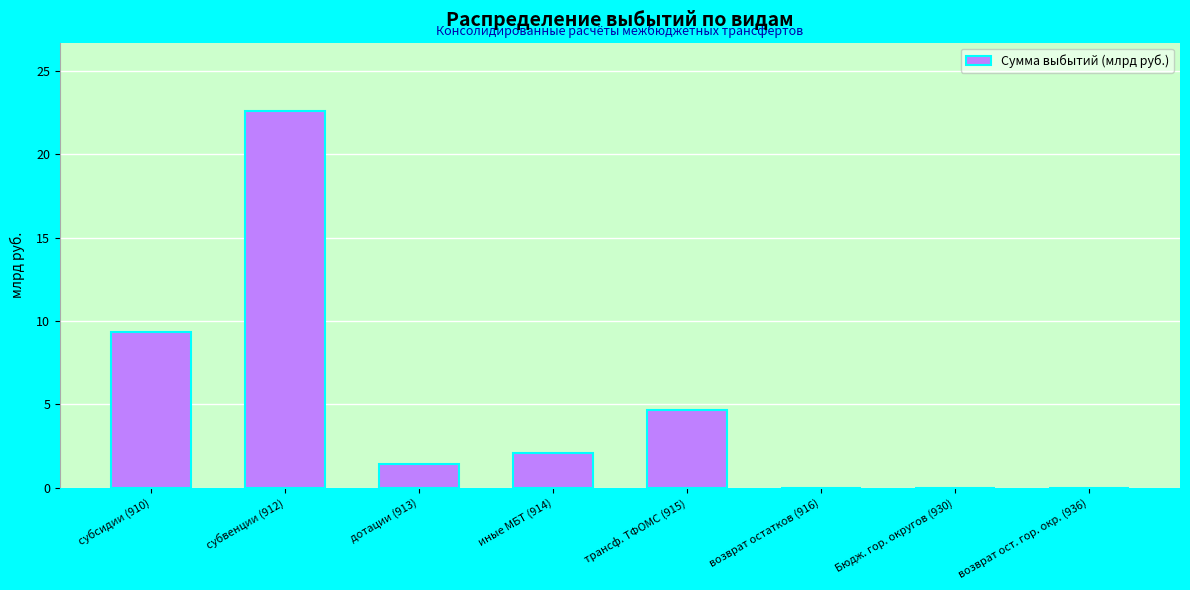

What value does the data have at иные МБТ (914)?

2.1